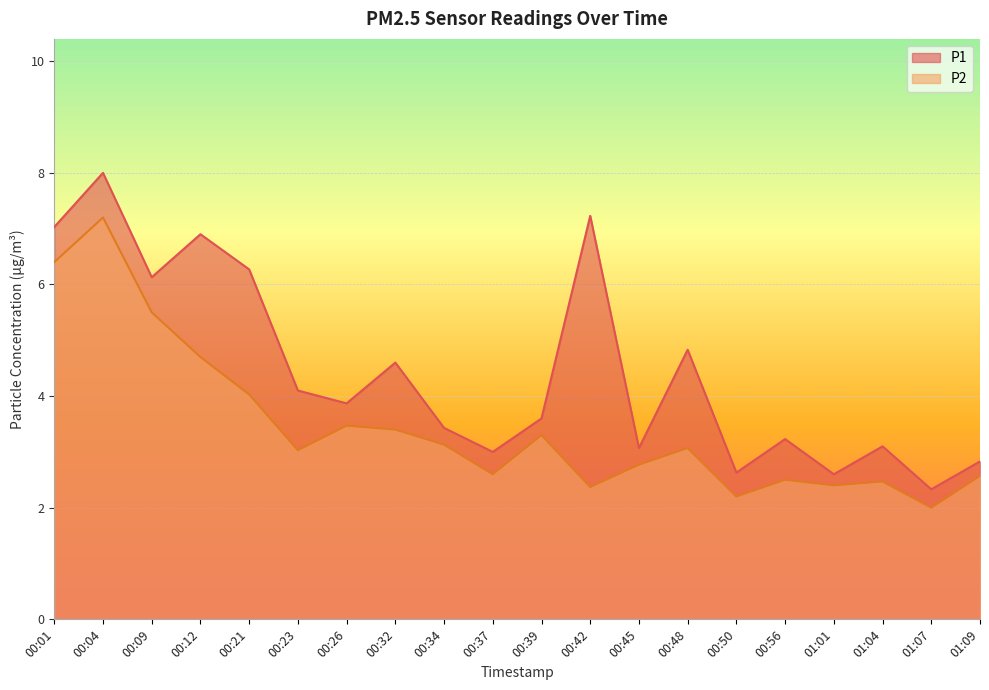

True or false: P1 and P2 intersect in this chart.

False